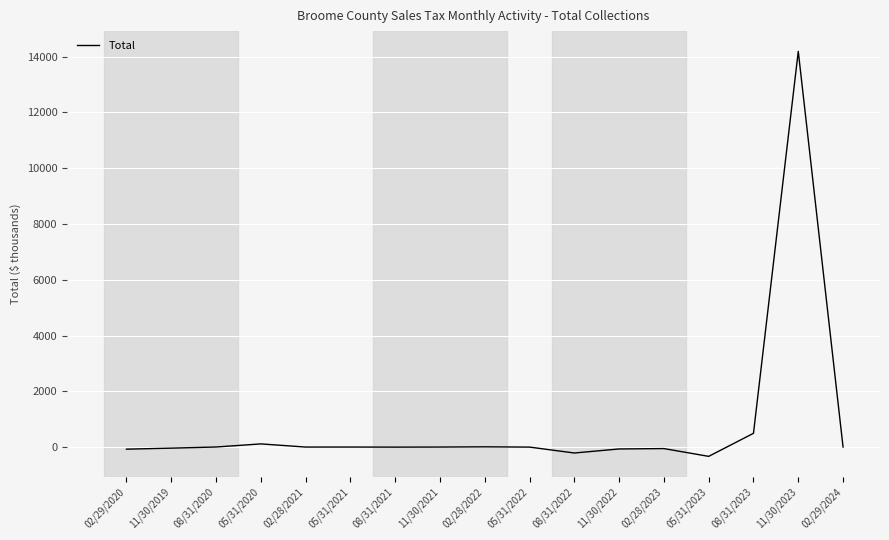

Where is the data nearest to the value 6928?

08/31/2023